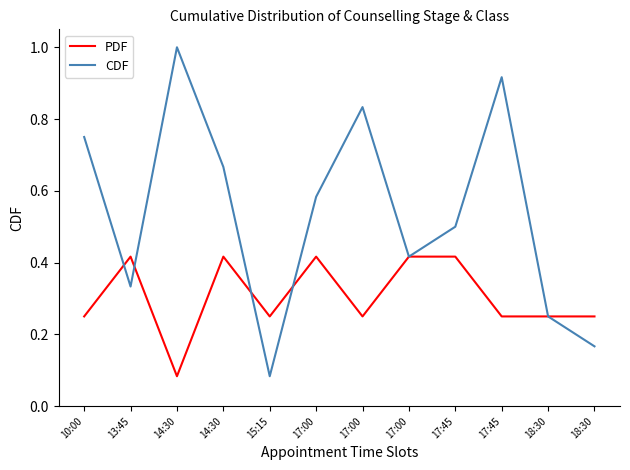

Between 18:30 and 17:45, which is larger?

18:30